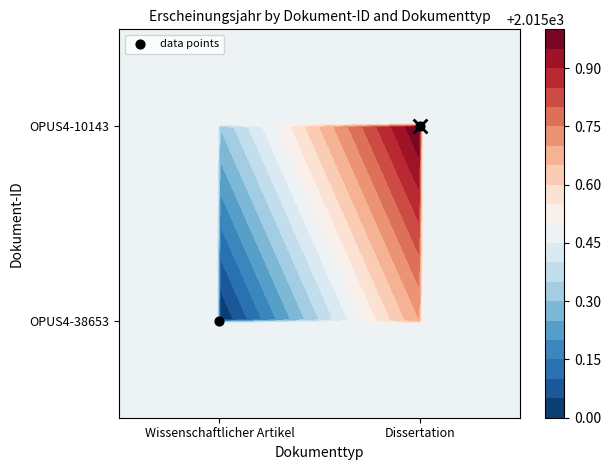

Reading left to right, what are all the values shown in this chart?

Wissenschaftlicher Artikel=0	Dissertation=1